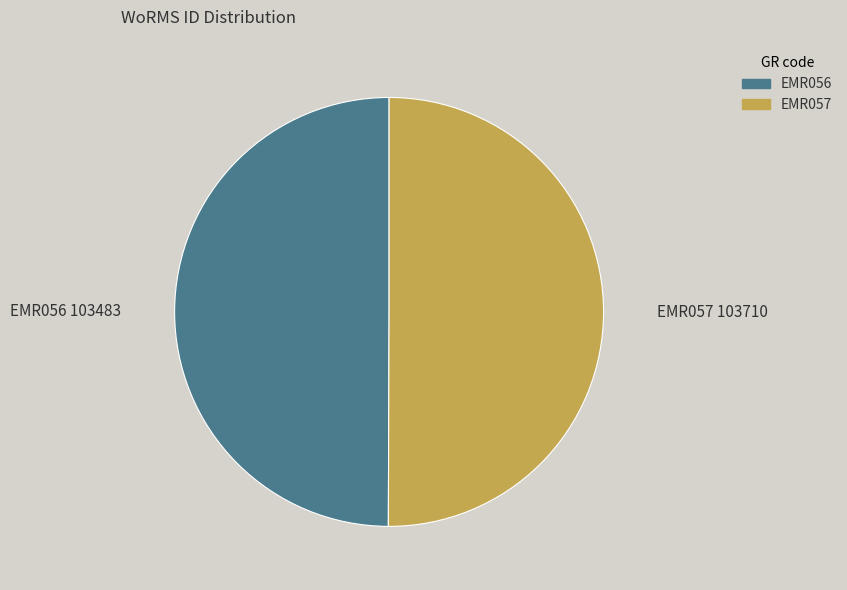

Is it true that EMR056 is 63% of the pie?

False